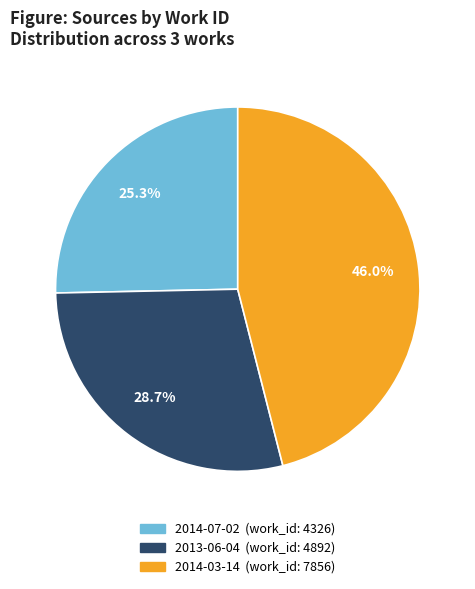

To the nearest percent, what portion does 2014-07-02 represent?

25%